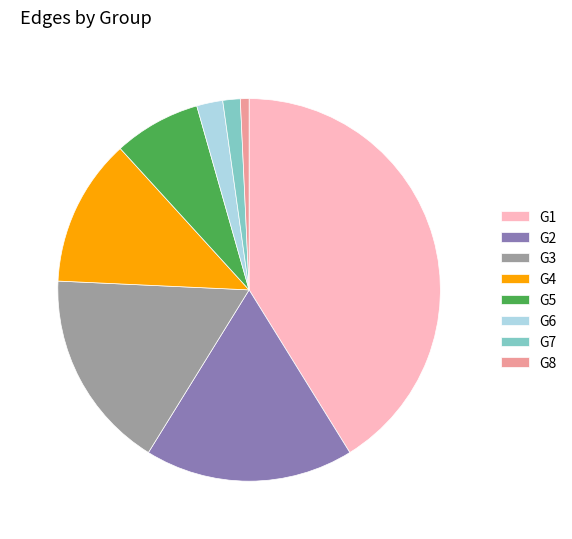

Is there a majority slice in this chart?

No